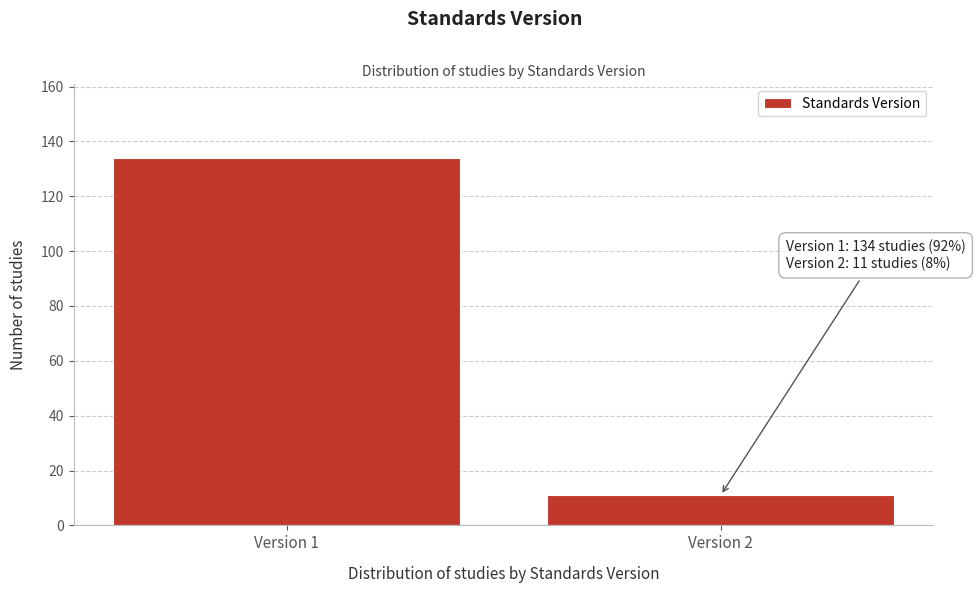

Reading left to right, what are all the values shown in this chart?

Version 1=134	Version 2=11